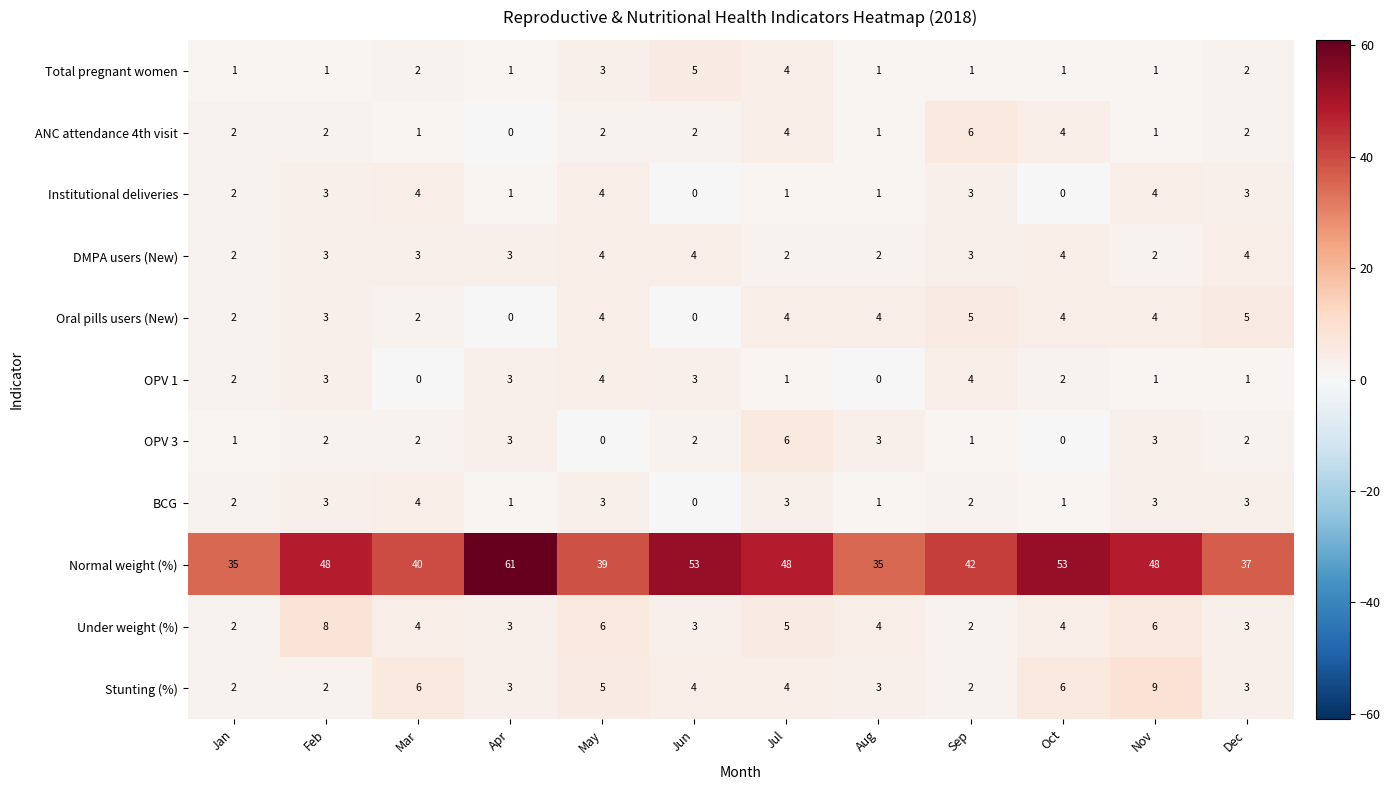

How many Stunting (%) values are between 3 and 6?

8